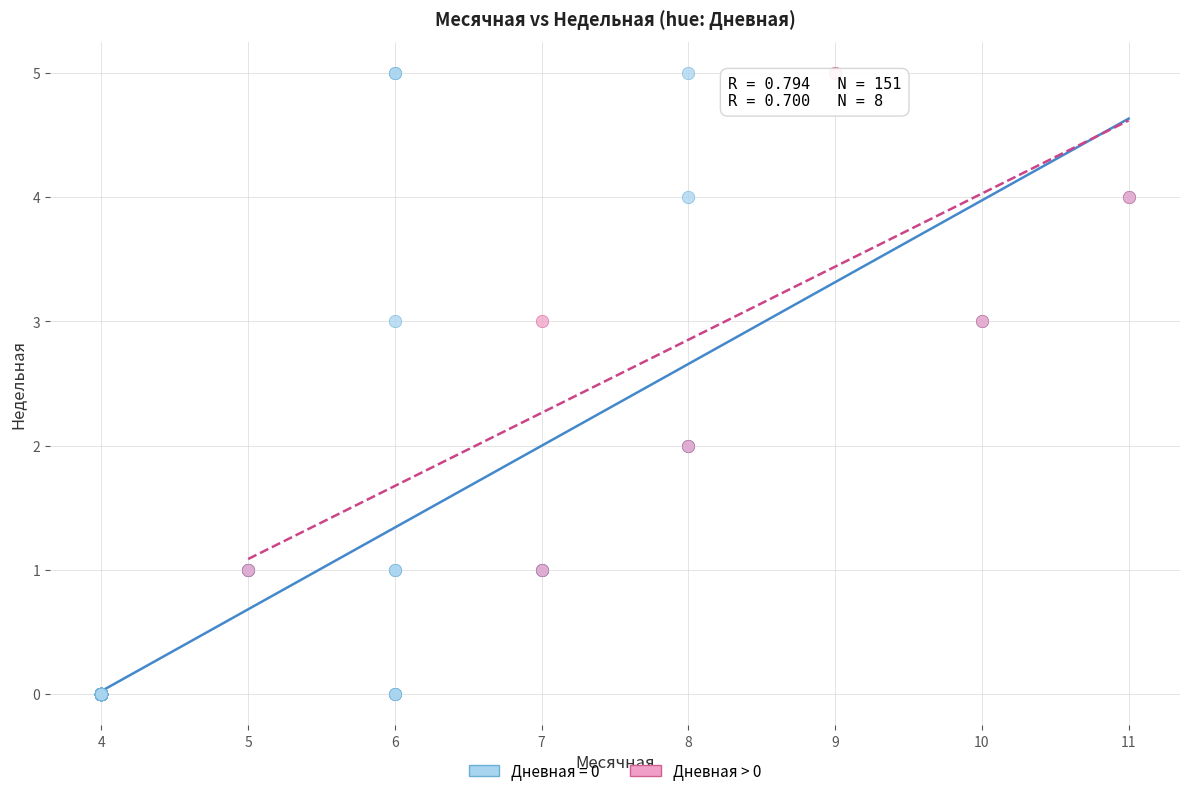

Which series contains the lowest Y value?

Дневная = 0